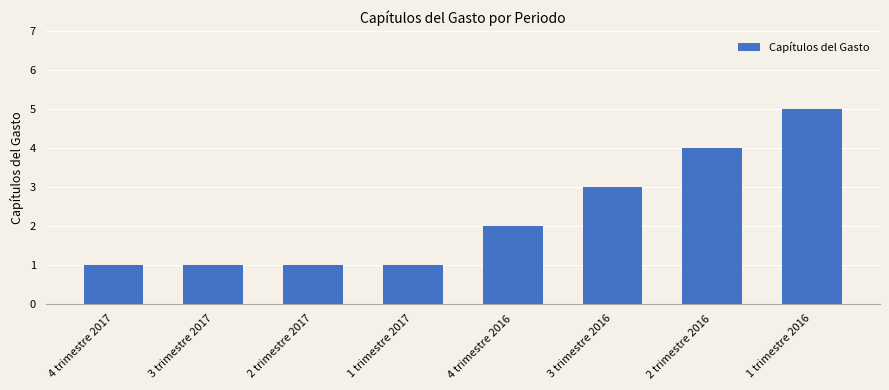

At which label is the value closest to 3?

3 trimestre 2016